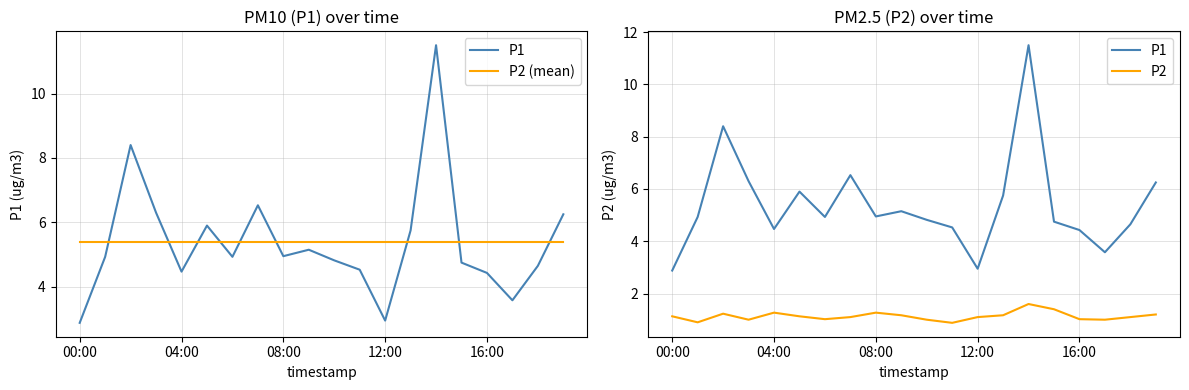

Which series changed the most between 14 and 17?

P1